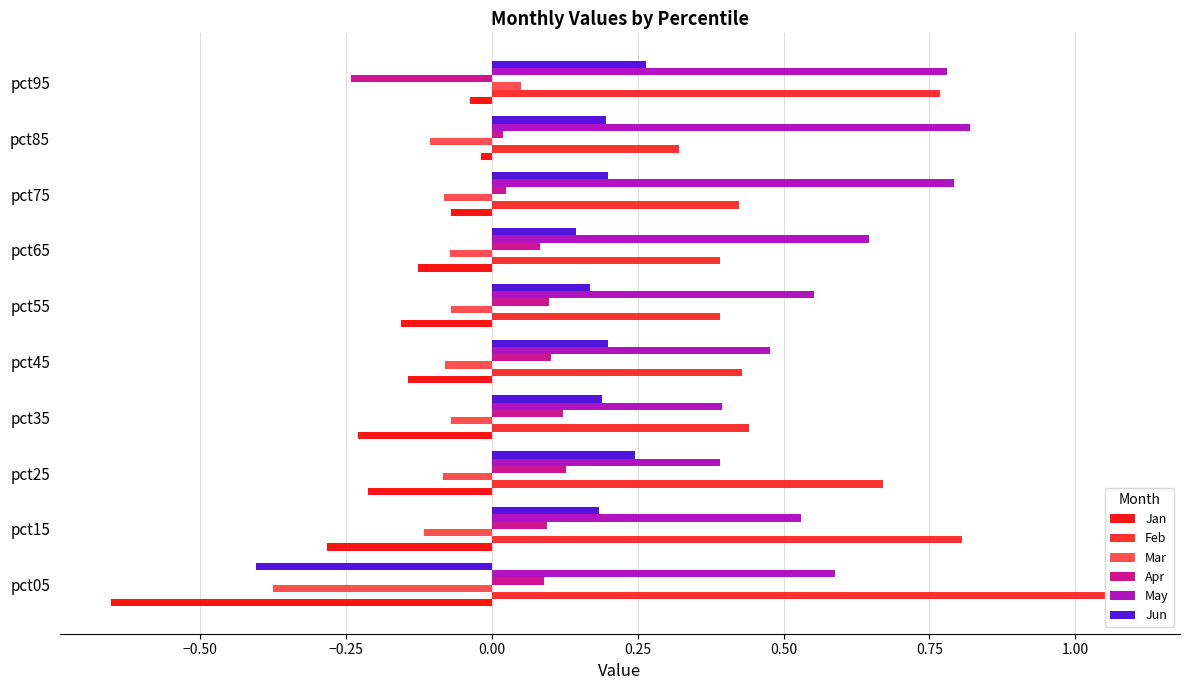

How many bars are there in total?

60